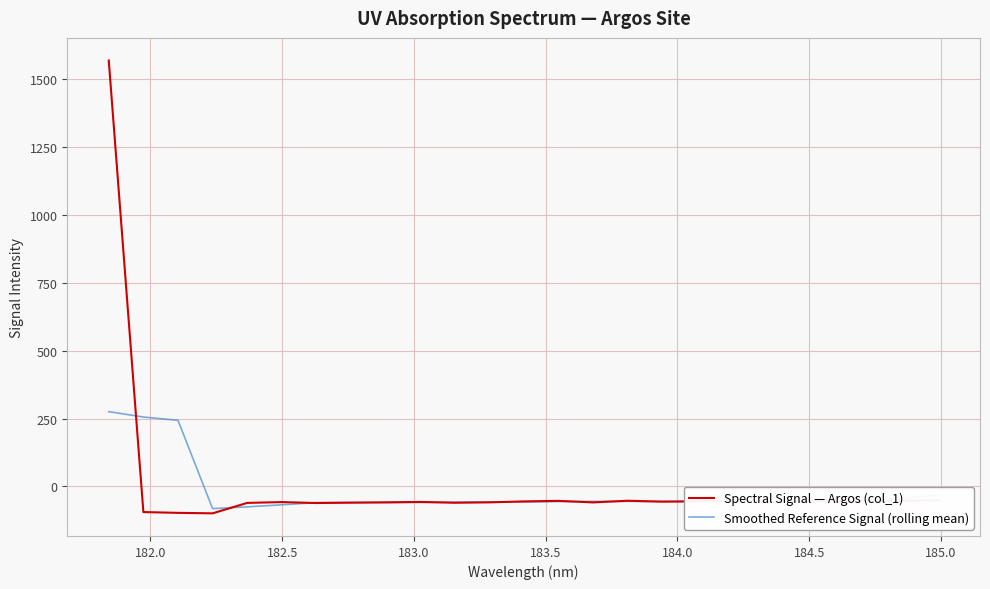

What is the minimum value for Spectral Signal — Argos (col_1)?

-99.3